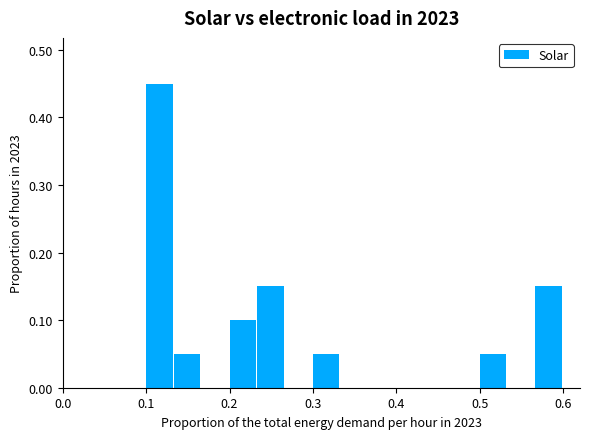

What is the sum of all values?

1.0